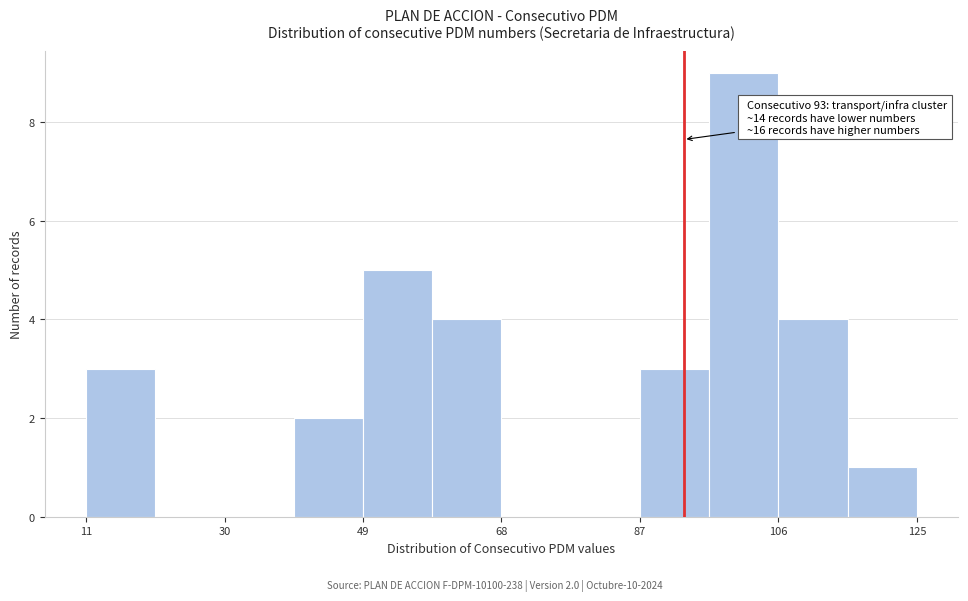

Over which range of the x-axis is the bar tallest?

96.5 to 106.0